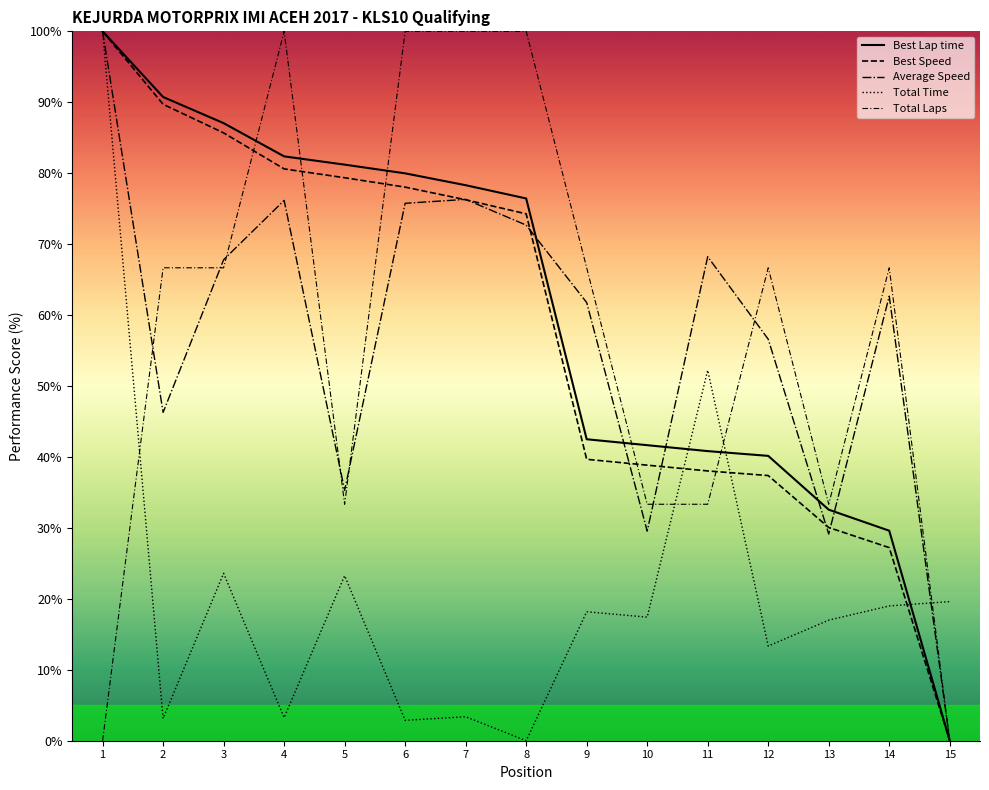

What is the difference between the maximum and minimum values in the Total Laps series?

100.0